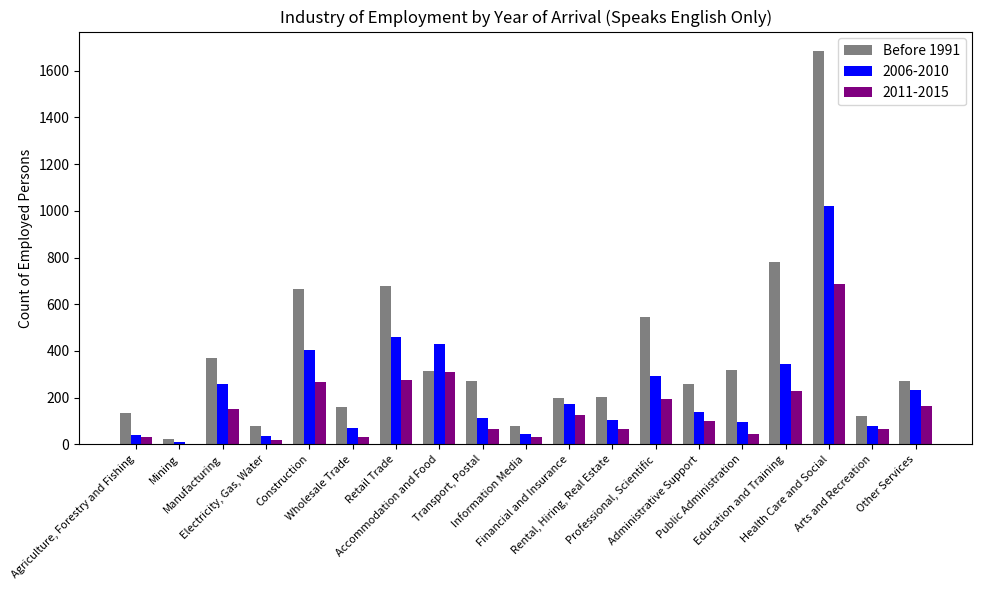

What is the highest value of the Before 1991 series?

1684